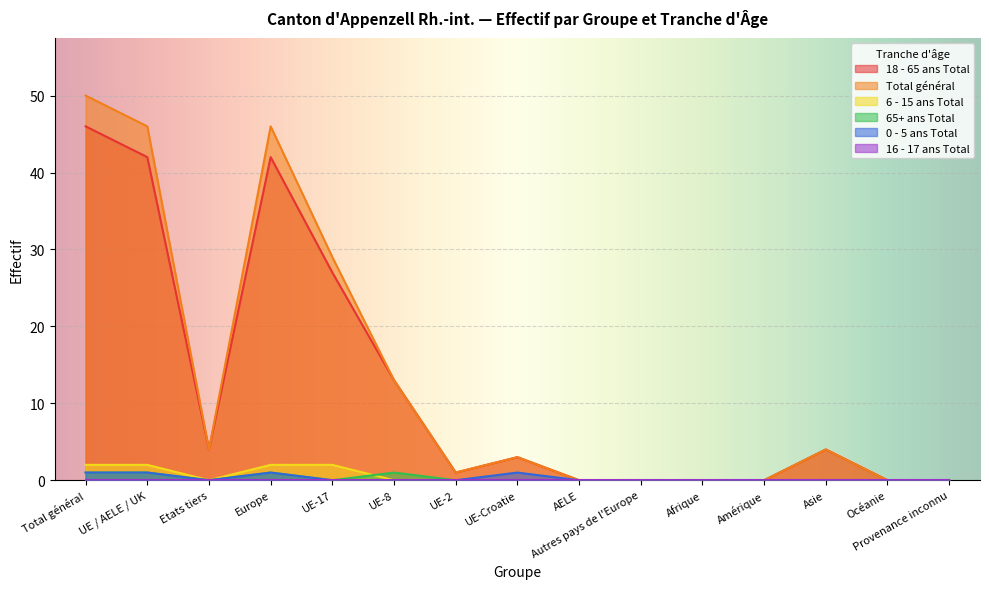

At which category is the sum across all series the highest?

Total général